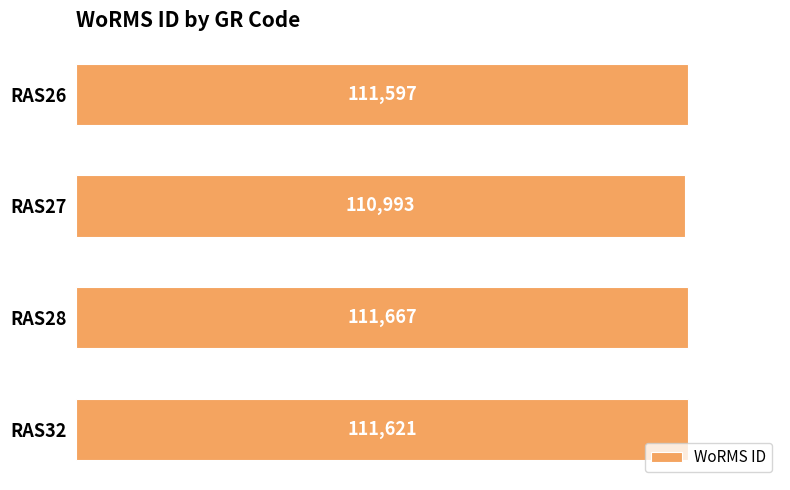

How many data points are less than 111621?

2